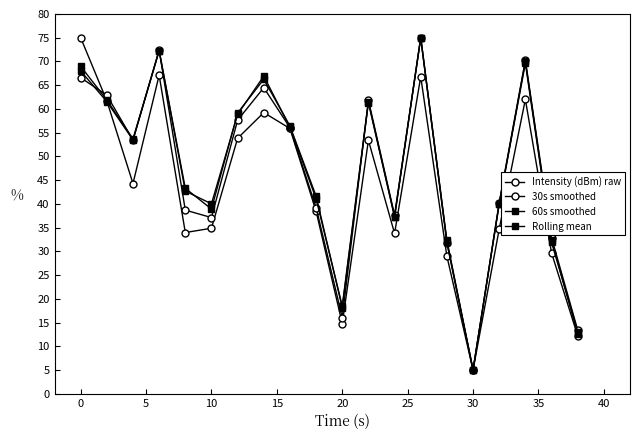

How many interior local peaks does the Intensity (dBm) raw series have?

5